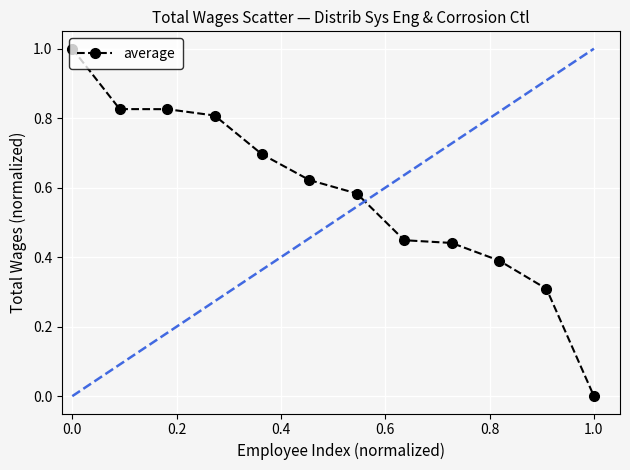

What is the difference between the second highest and second lowest values?

0.5